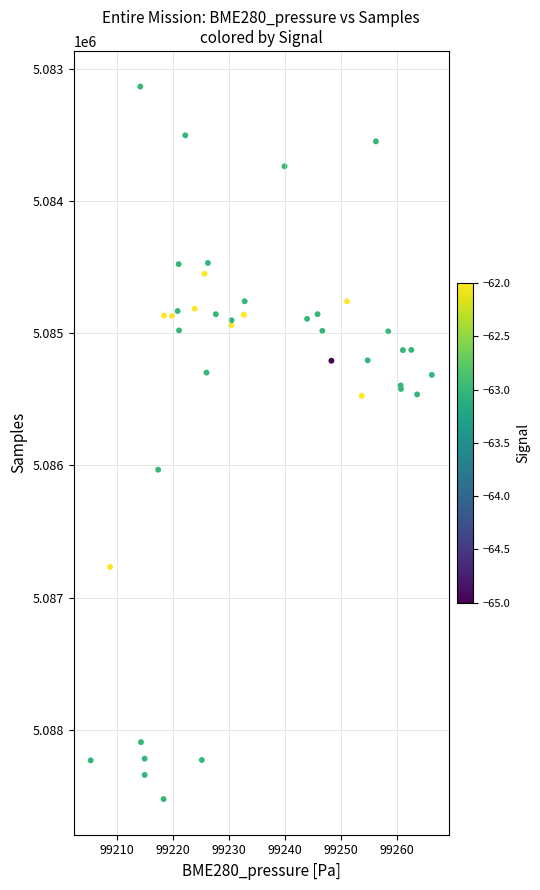

What Y value in the scatter plot is closest to 5085828?

5086032